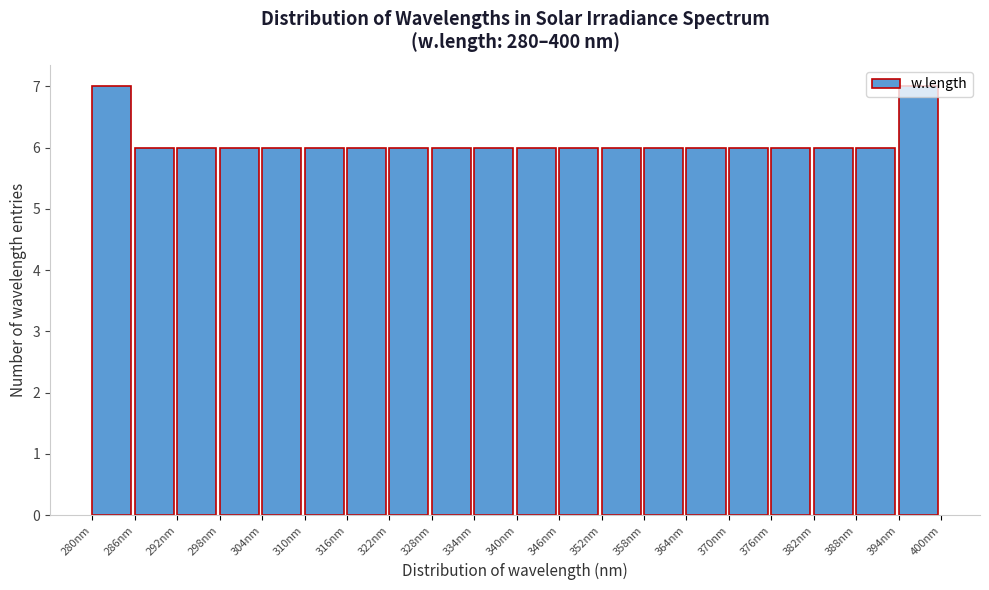

Reading left to right, list every bar in this chart as the range it spans on the x-axis followed by its height. The values are not printed on the chart, so give them approximately, as read against the axis.

280 to 286: 7
286 to 292: 6
292 to 298: 6
298 to 304: 6
304 to 310: 6
310 to 316: 6
316 to 322: 6
322 to 328: 6
328 to 334: 6
334 to 340: 6
340 to 346: 6
346 to 352: 6
352 to 358: 6
358 to 364: 6
364 to 370: 6
370 to 376: 6
376 to 382: 6
382 to 388: 6
388 to 394: 6
394 to 400: 7